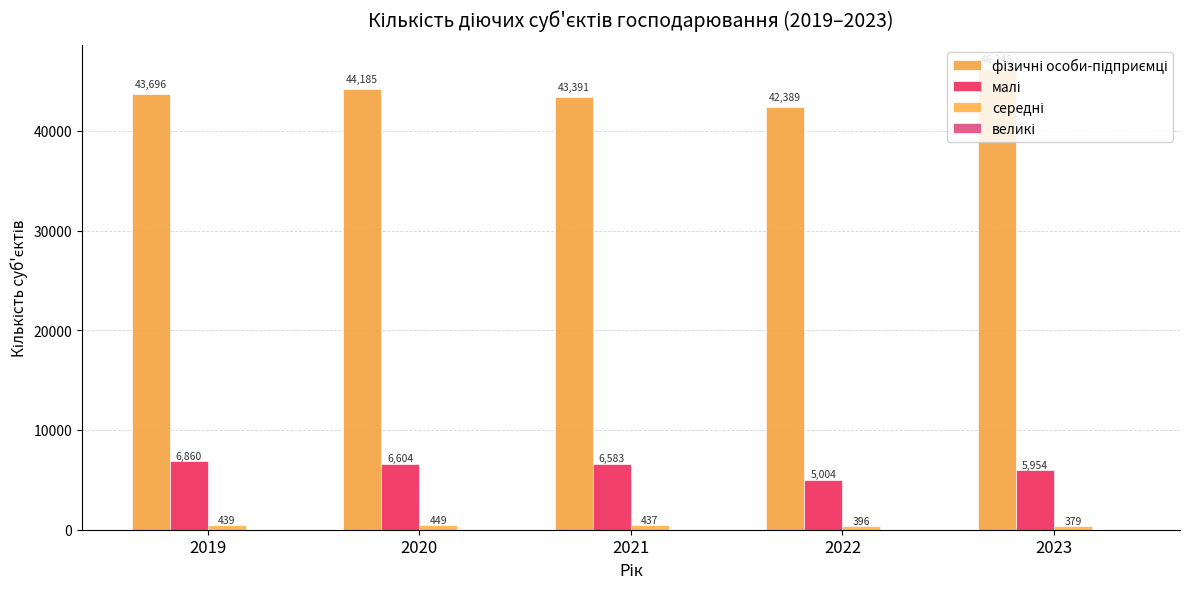

How many distinct data groups are displayed?

4